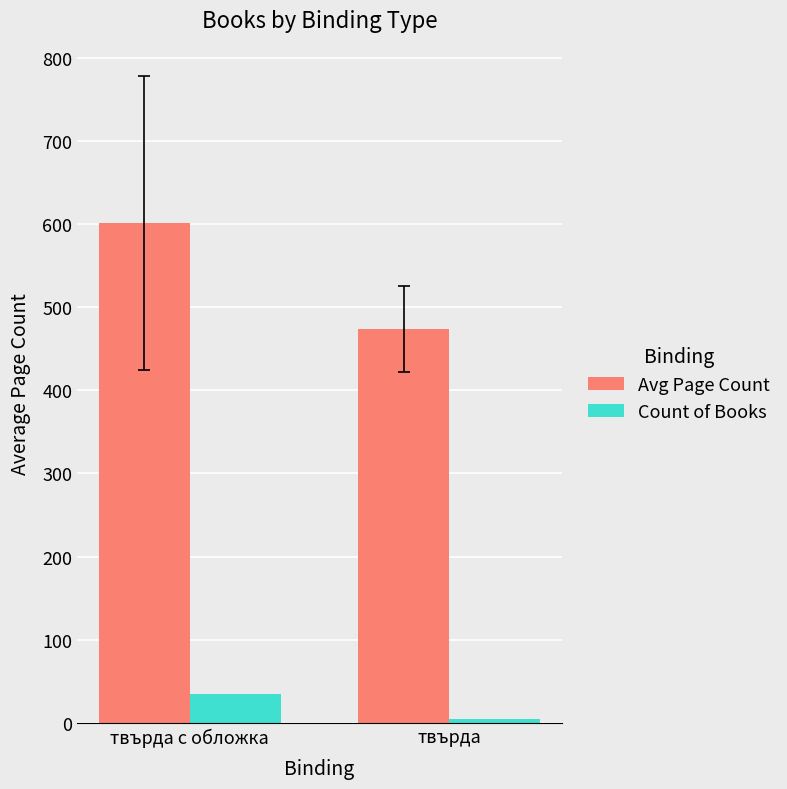

Which category has the highest value in the Count of Books series?

твърда с обложка